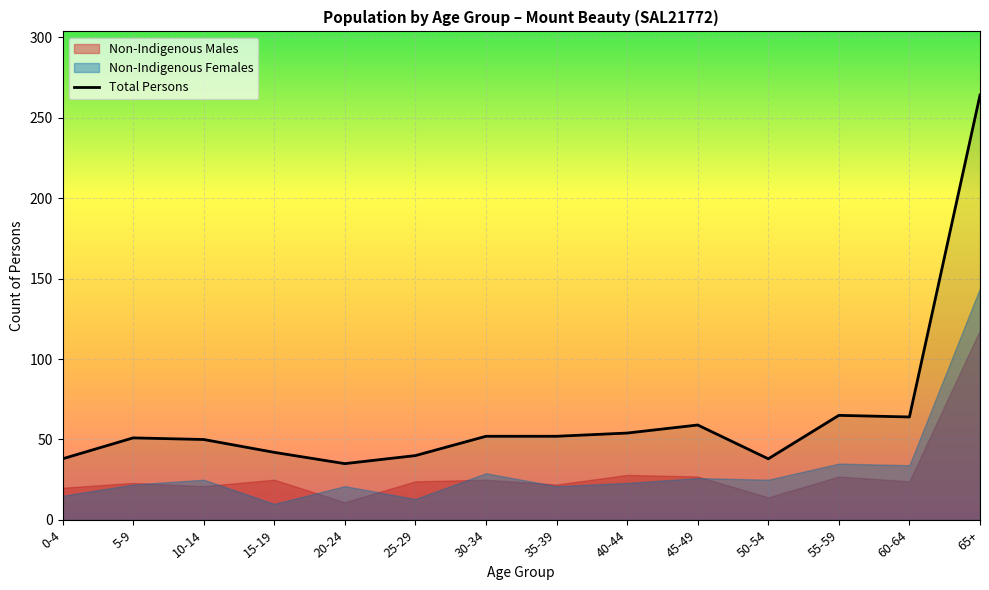

Between 65+ and 5-9, which is larger?

65+